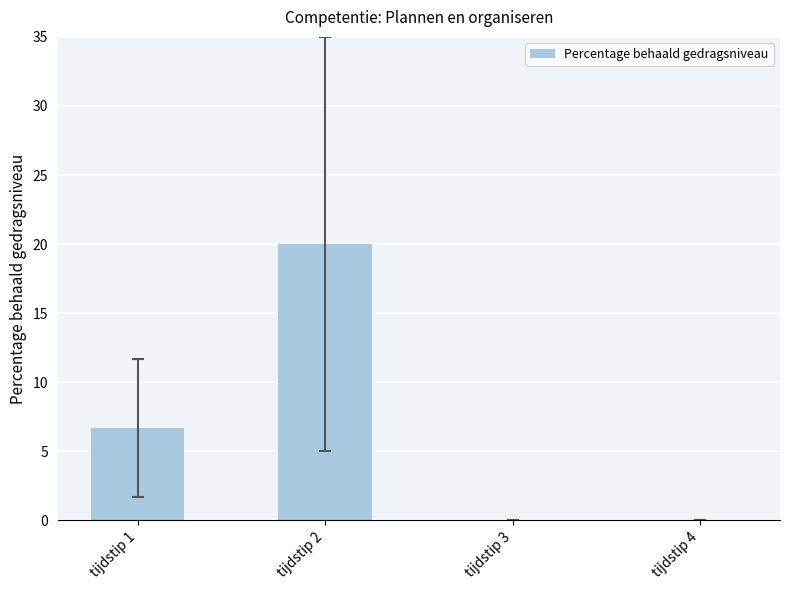

Reading left to right, extract all data points from this chart.

tijdstip 1=6.7	tijdstip 2=20.0	tijdstip 3=0.0	tijdstip 4=0.0